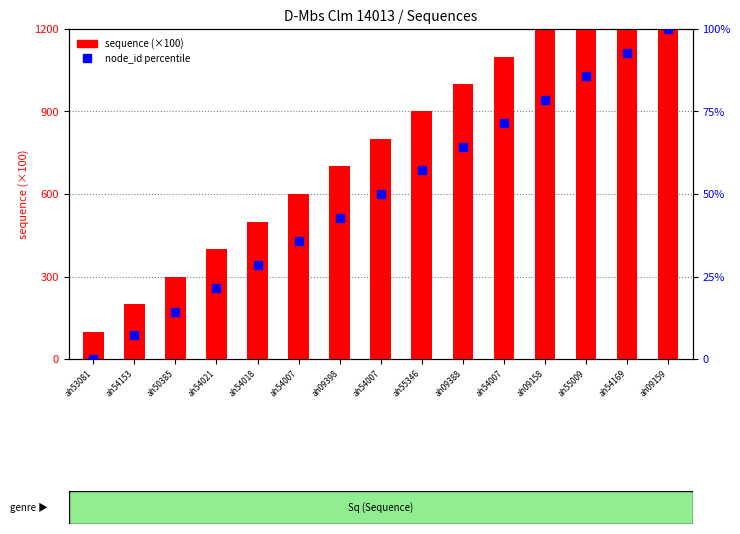

Which series has the largest total across all categories?

sequence (scaled)